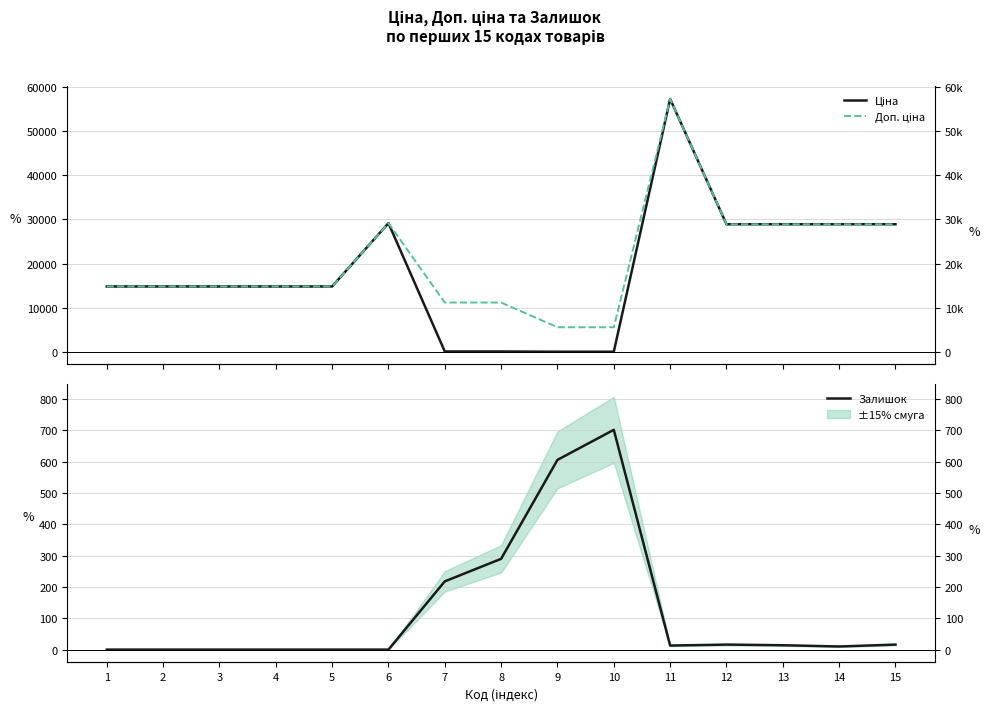

Reading right to left, list all the values displayed in this chart.

Ціна: 15=28901.7	14=28901.7	13=28901.7	12=28901.7	11=57258.0	10=55.9	9=55.9	8=111.8	7=111.8	6=29152.3	5=14817.6	4=14817.6	3=14817.6	2=14817.6	1=14817.6
Доп. ціна: 15=28901.7	14=28901.7	13=28901.7	12=28901.7	11=57258.0	10=5591.0	9=5591.0	8=11182.0	7=11182.0	6=29152.3	5=14817.6	4=14817.6	3=14817.6	2=14817.6	1=14817.6
Залишок: 15=16.0	14=10.0	13=14.0	12=16.0	11=13.0	10=702.0	9=606.0	8=290.0	7=218.0	6=0.0	5=0.0	4=0.0	3=0.0	2=0.0	1=0.0